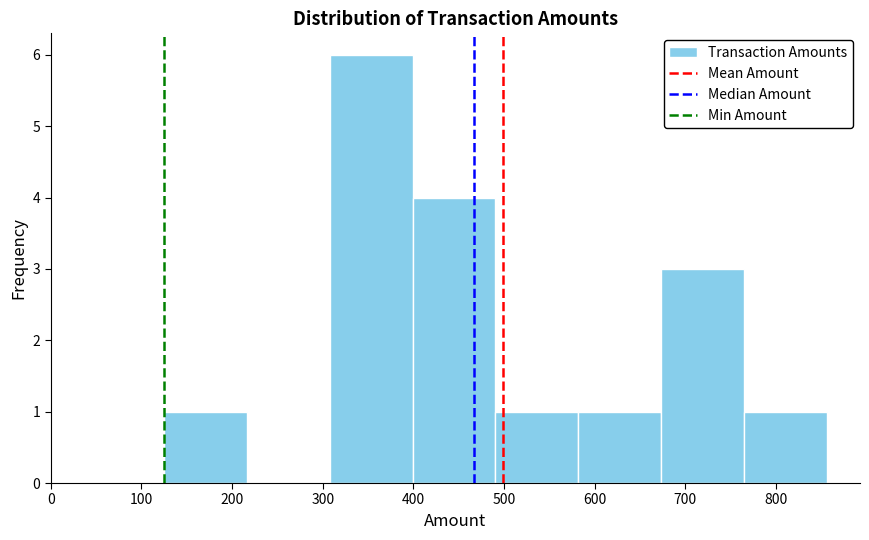

Reading left to right, transcribe this chart: for each bar, give the range it covers on the x-axis and its height. Neither the bar edges nor the heights are printed on the chart, so give them approximately, as read against the axes.

130 to 220: 1
220 to 310: 0
310 to 400: 6
400 to 490: 4
490 to 580: 1
580 to 670: 1
670 to 760: 3
760 to 860: 1